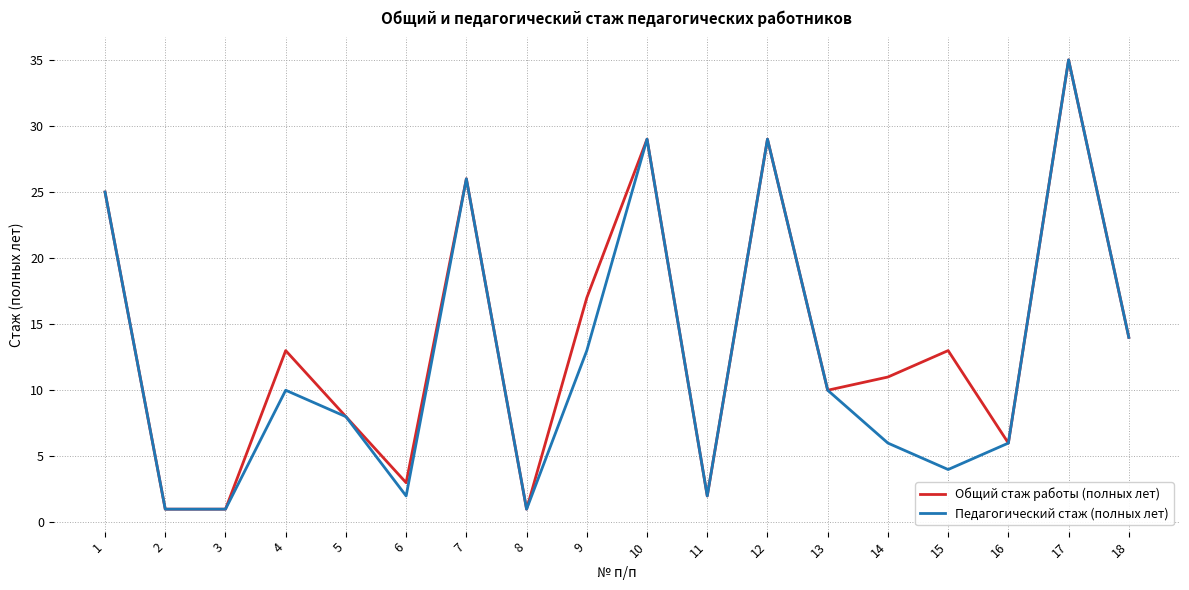

Reading left to right, list all the values displayed in this chart.

Общий стаж работы (полных лет): 25	1	1	13	8	3	26	1	17	29	2	29	10	11	13	6	35	14
Педагогический стаж (полных лет): 25	1	1	10	8	2	26	1	13	29	2	29	10	6	4	6	35	14